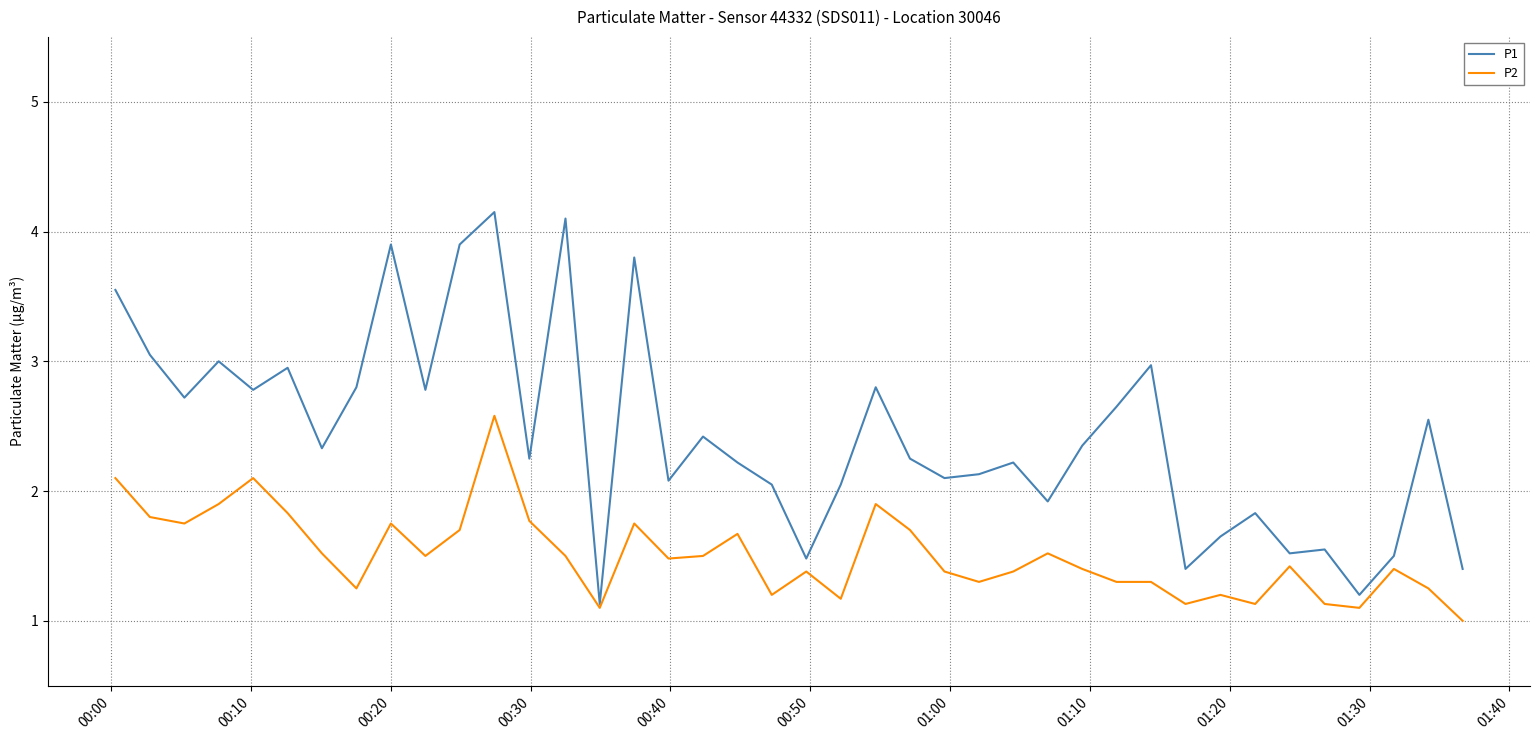

How many values in the P2 series exceed 1?

39